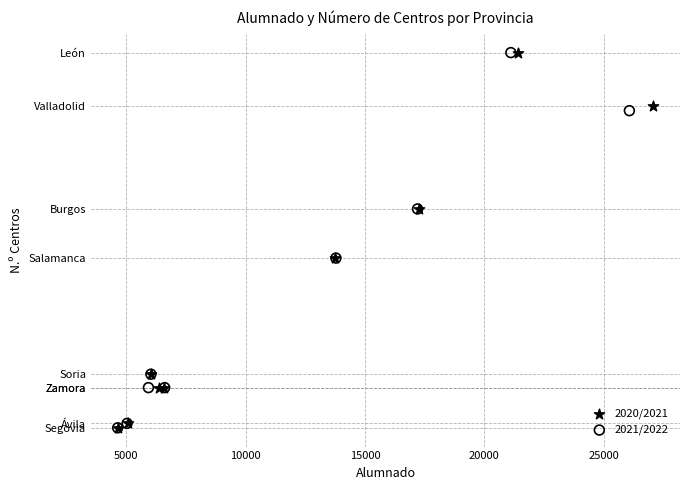

What are all the series names shown in the legend?

2020/2021, 2021/2022